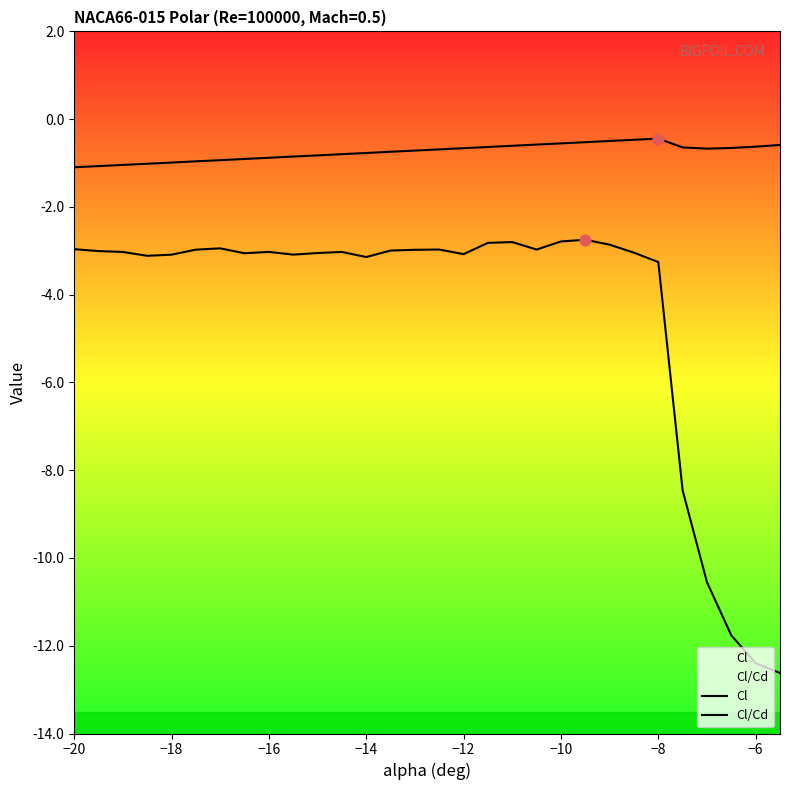

What is the total value across all series at −16?

-3.9